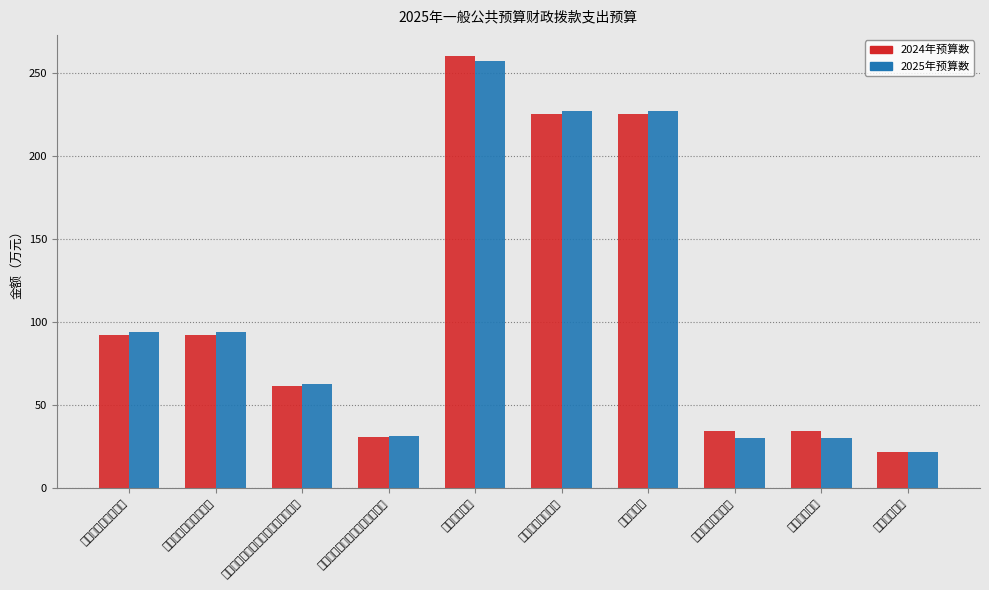

Which series has the largest total across all categories?

2024年预算数